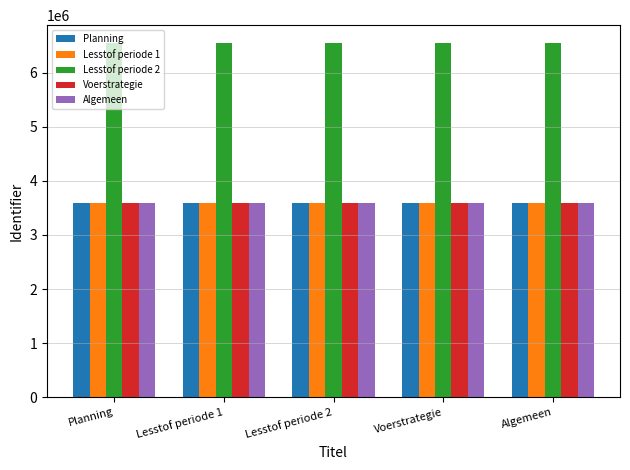

How many bars are there in each group?

5